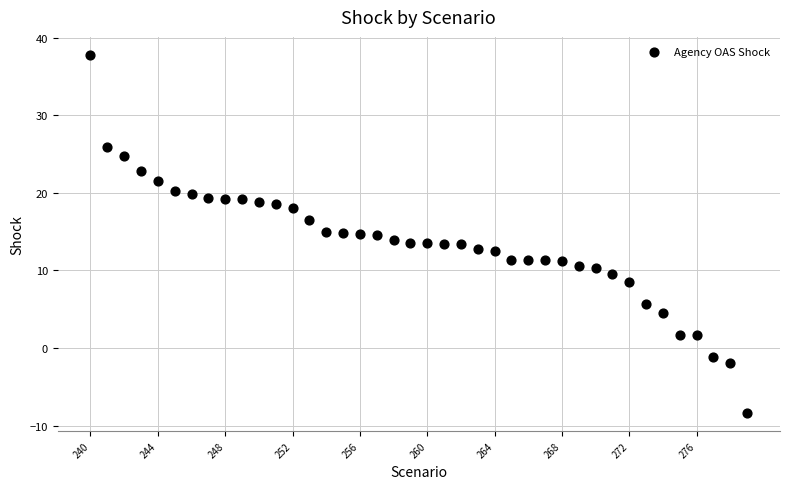

What is the range of Y values (max minus min)?

46.2